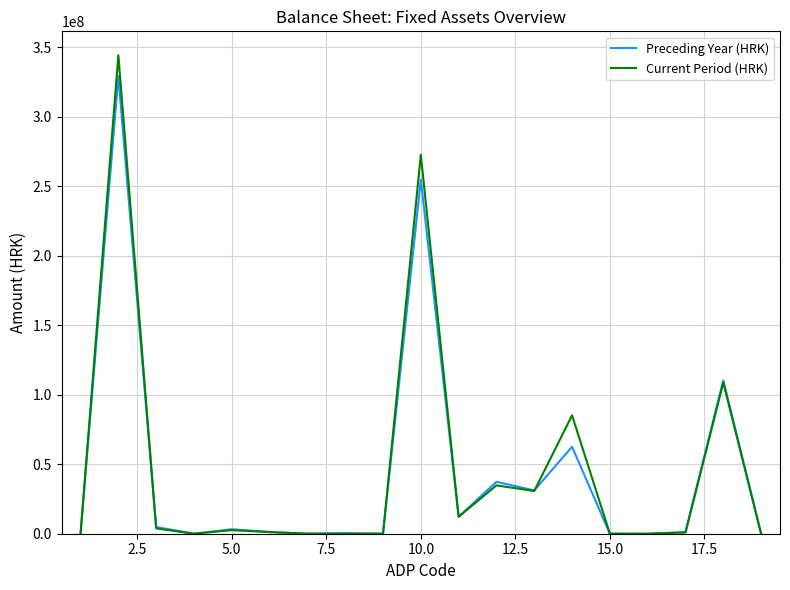

Which series has the widest spread of values?

Current Period (HRK)